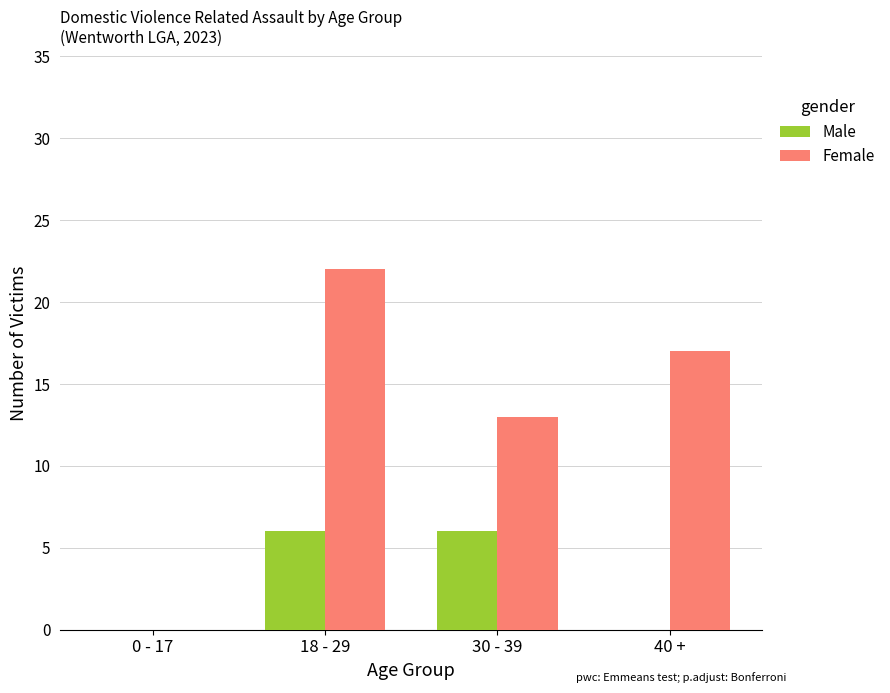

The Male series shows 3 at 40 +. True or false?

False